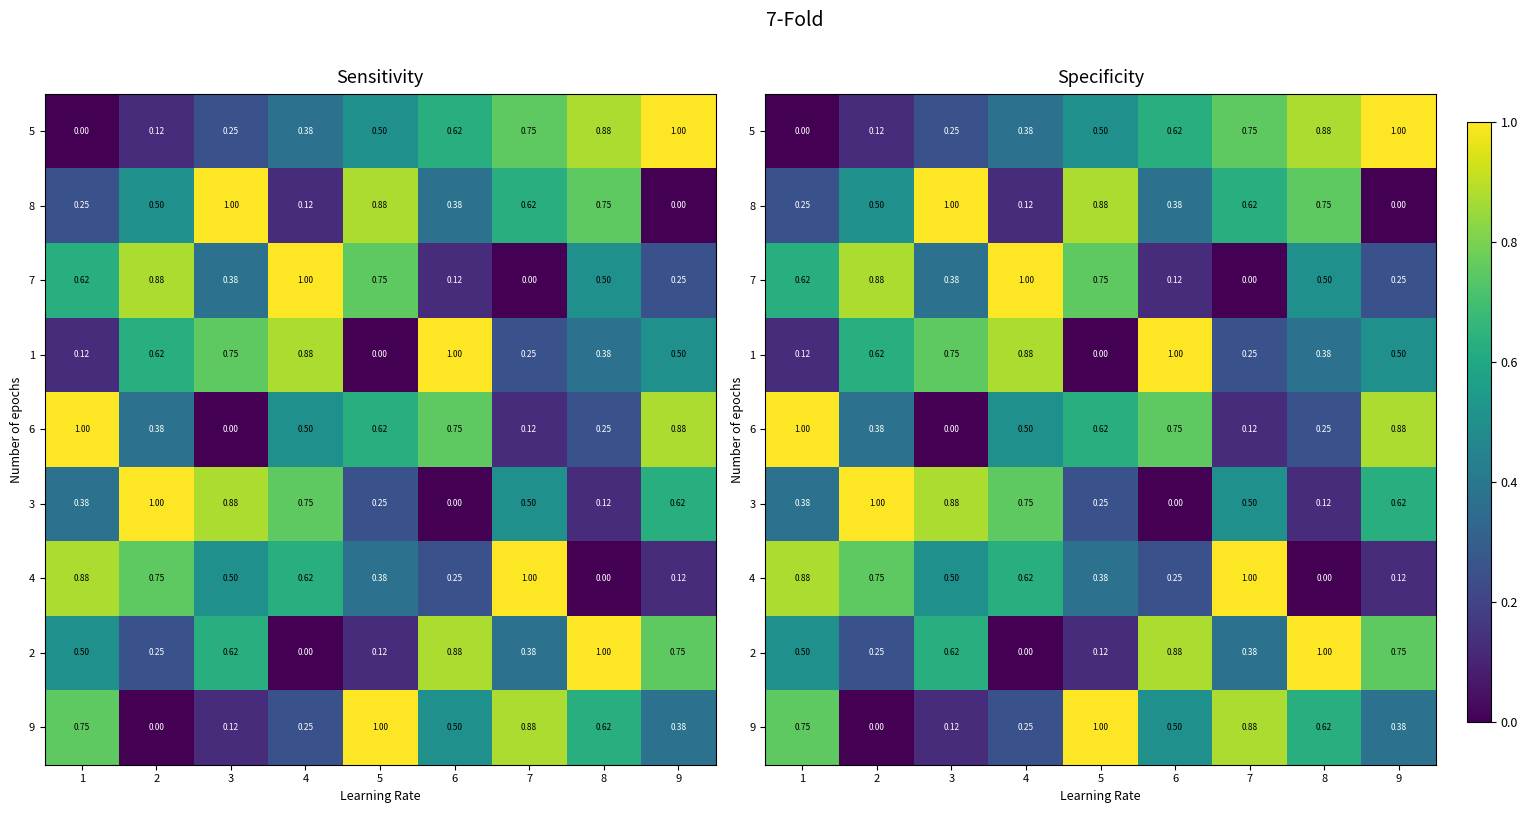

What is the highest value of the 2 series?

1.0